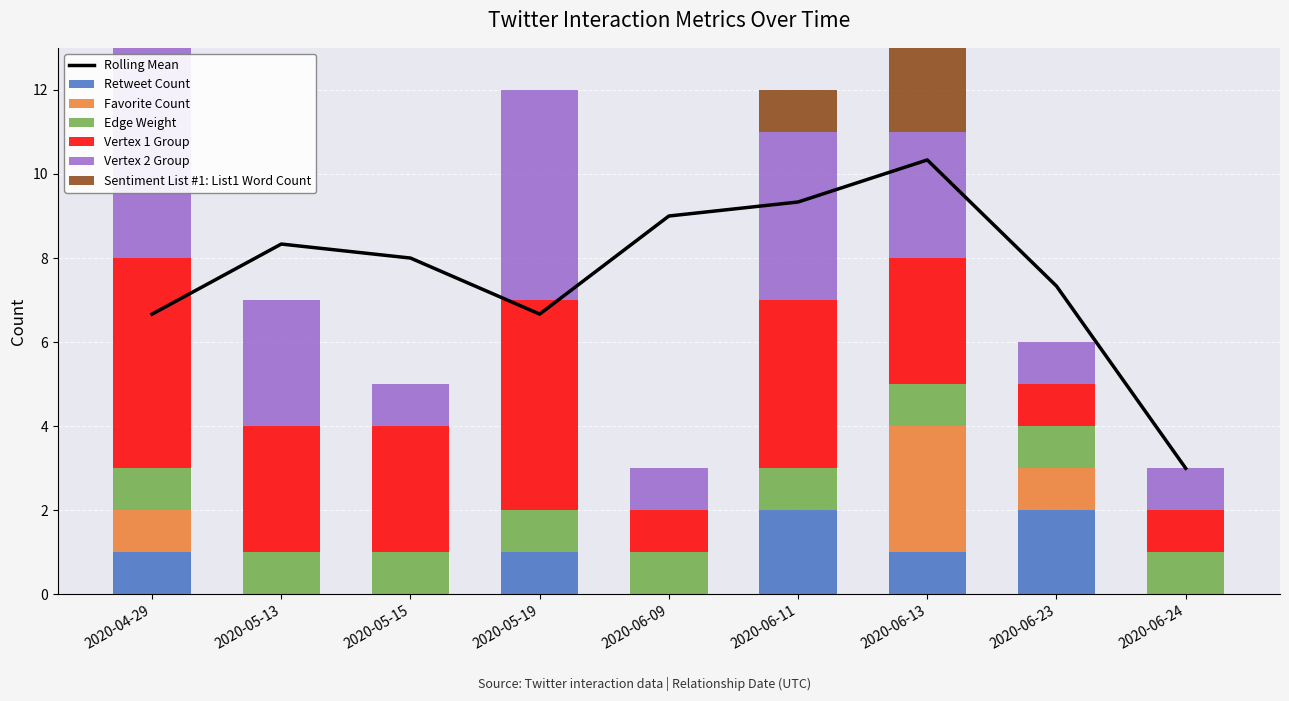

What is the value of the Vertex 1 Group bar at the 2nd from the left?

3